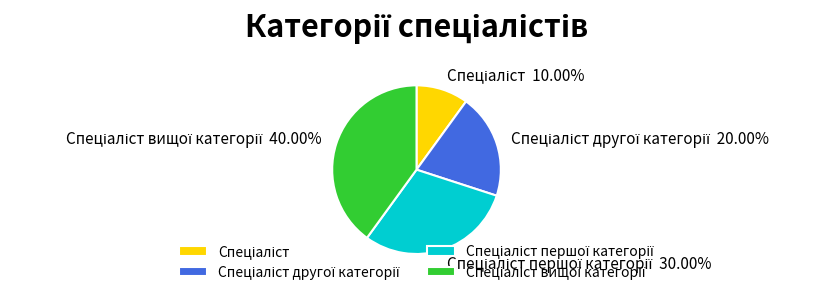

Is there any slice that represents more than half of the pie?

No